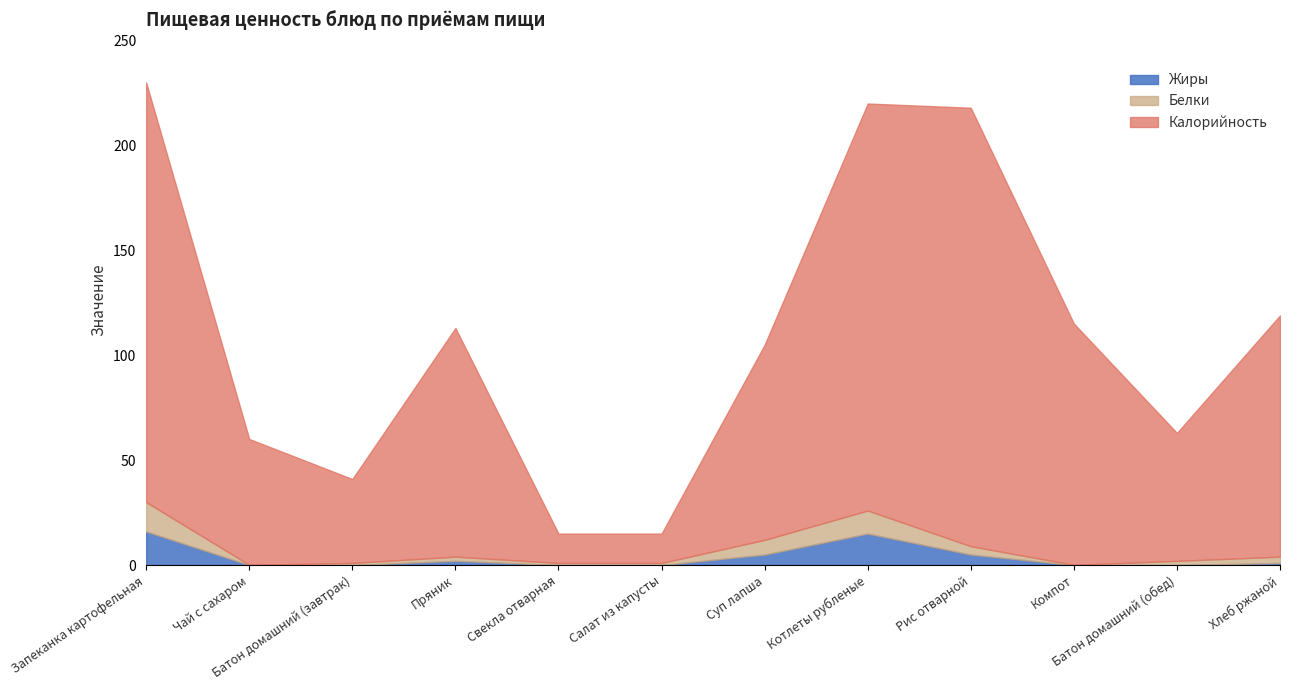

How many data points in Жиры are less than 1?

6